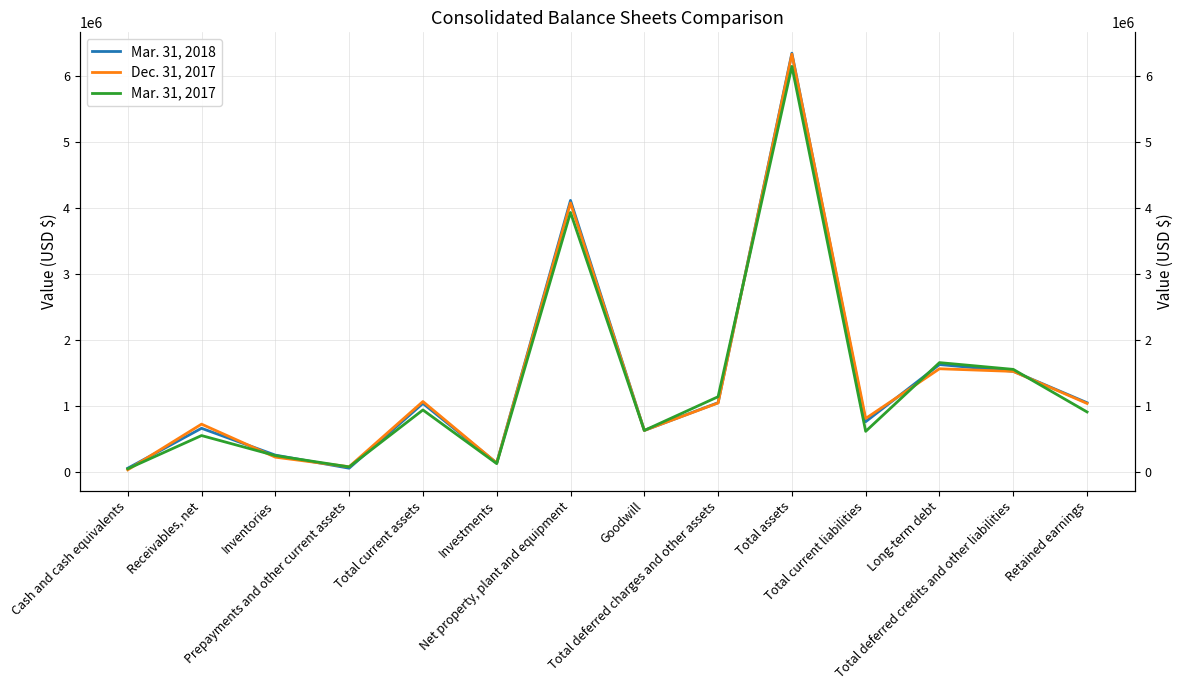

How many values in the Mar. 31, 2018 series are below 1040814?

7